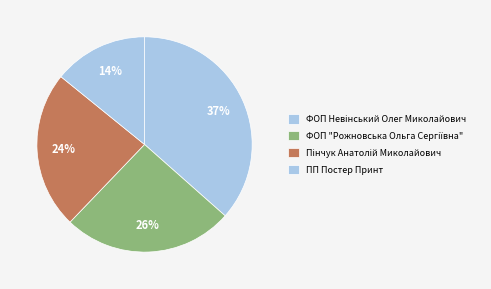

How many segments does this pie chart have?

4